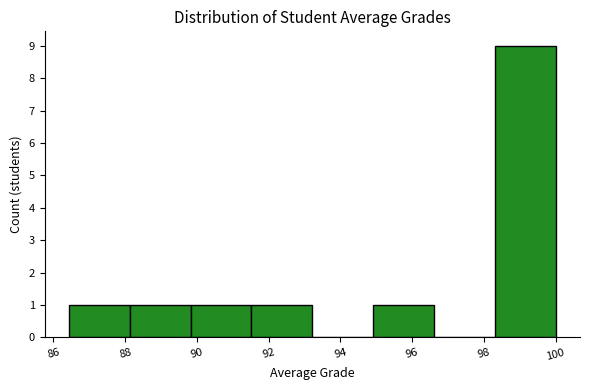

Reading left to right, transcribe this chart: for each bar, give the range it covers on the x-axis and its height. Neither the bar edges nor the heights are printed on the chart, so give them approximately, as read against the axes.

86.4 to 88.2: 1
88.2 to 89.8: 1
89.8 to 91.6: 1
91.6 to 93.2: 1
93.2 to 95.0: 0
95.0 to 96.6: 1
96.6 to 98.4: 0
98.4 to 100.0: 9